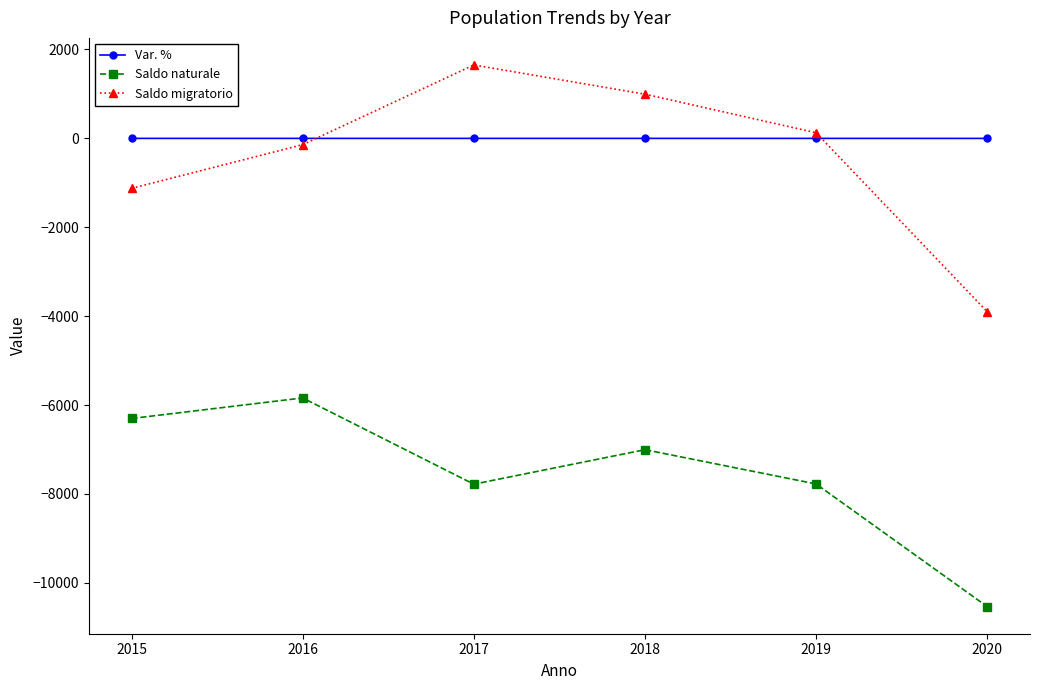

What is the value of the Var. % point at the 3rd from the left?

-0.4